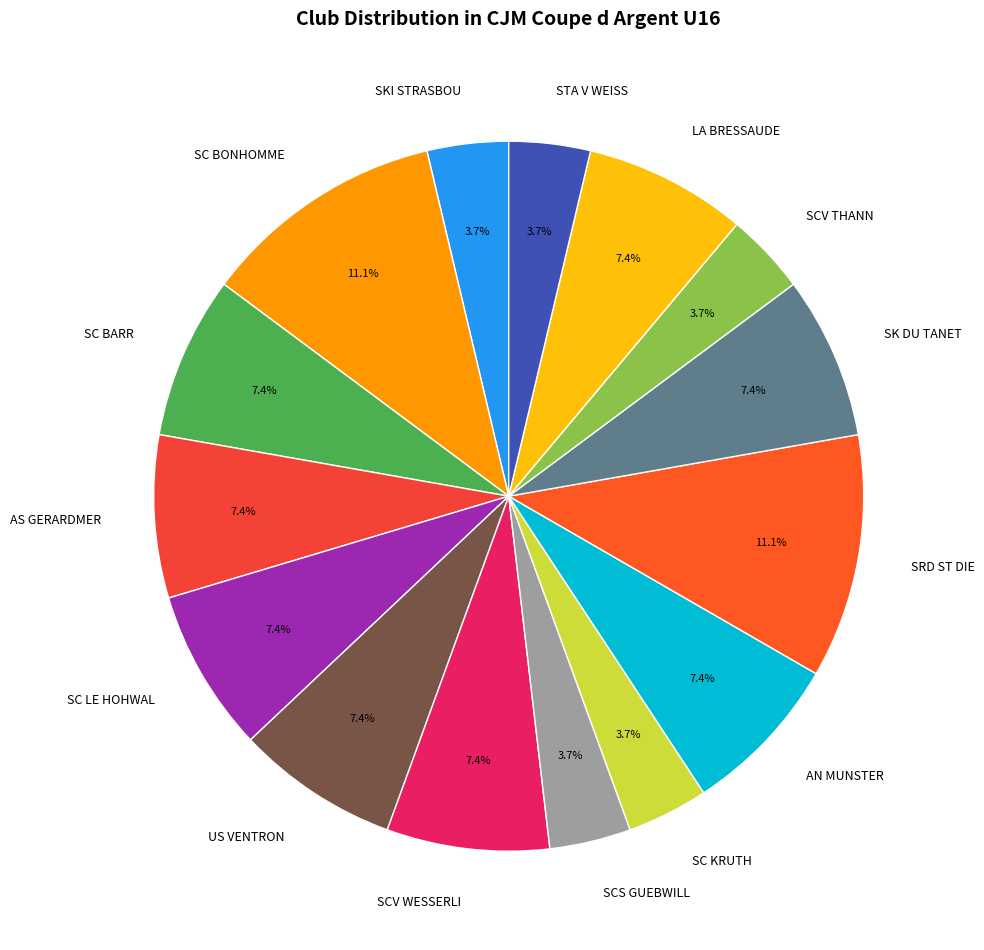

Does any single category account for the majority?

No